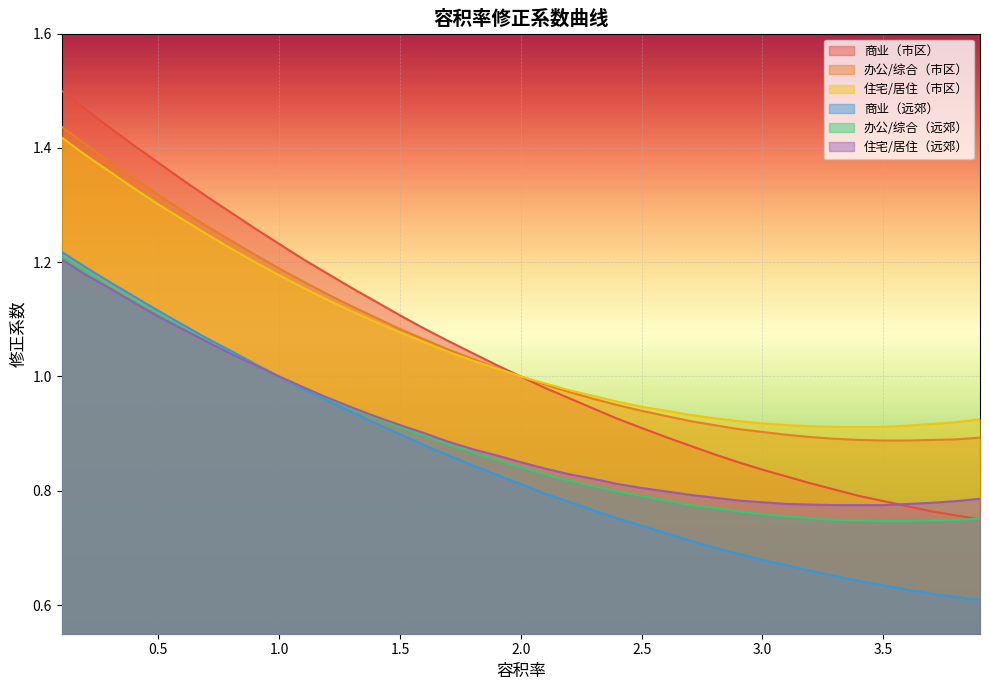

True or false: 住宅/居住（市区） has a value of 1.2 at 1.1.

True